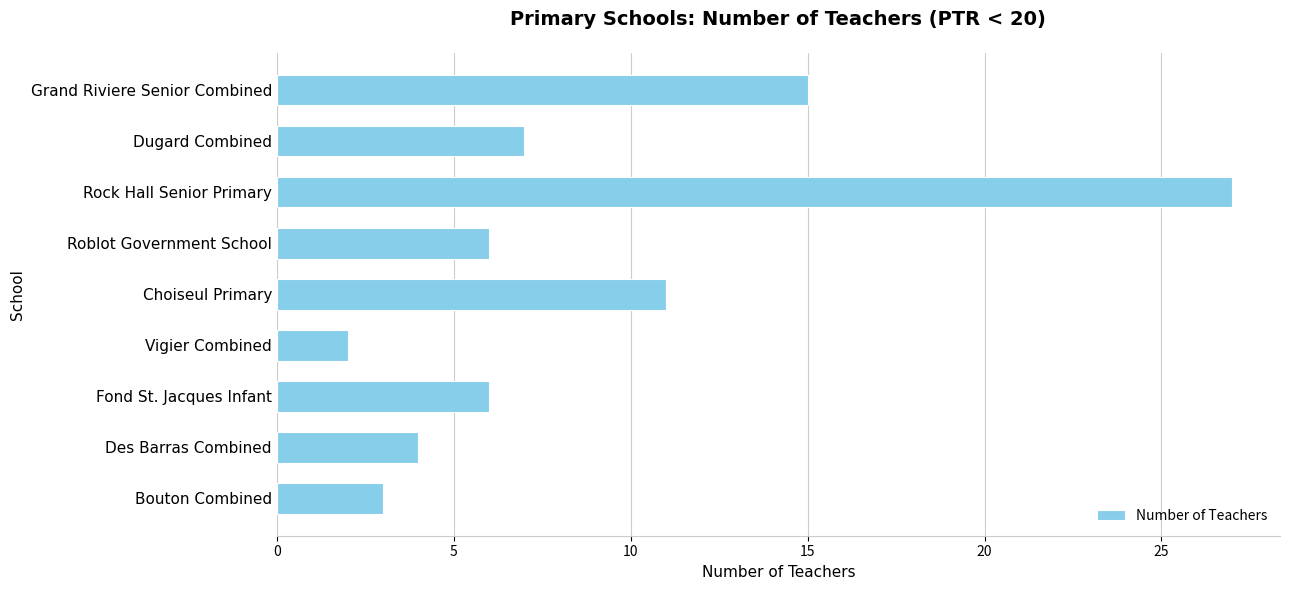

How many categories are shown in the chart?

9